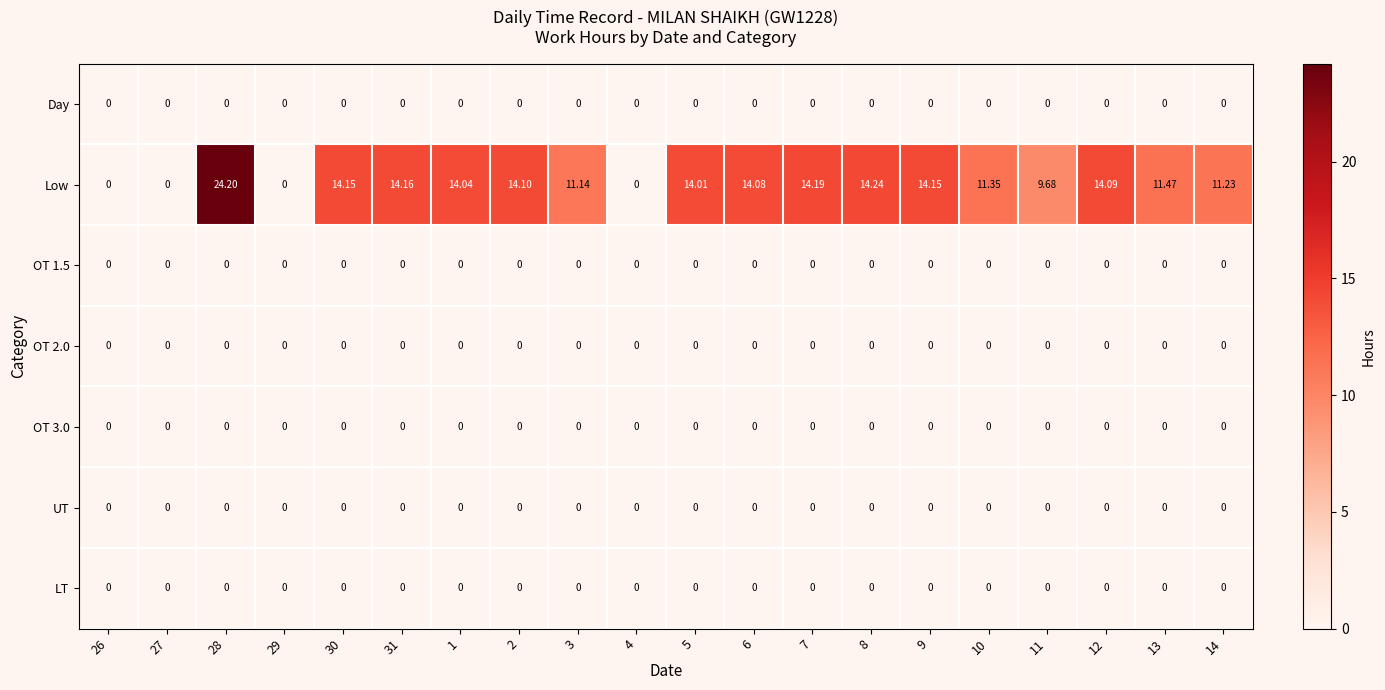

At how many categories does at least one series exceed 16?

1